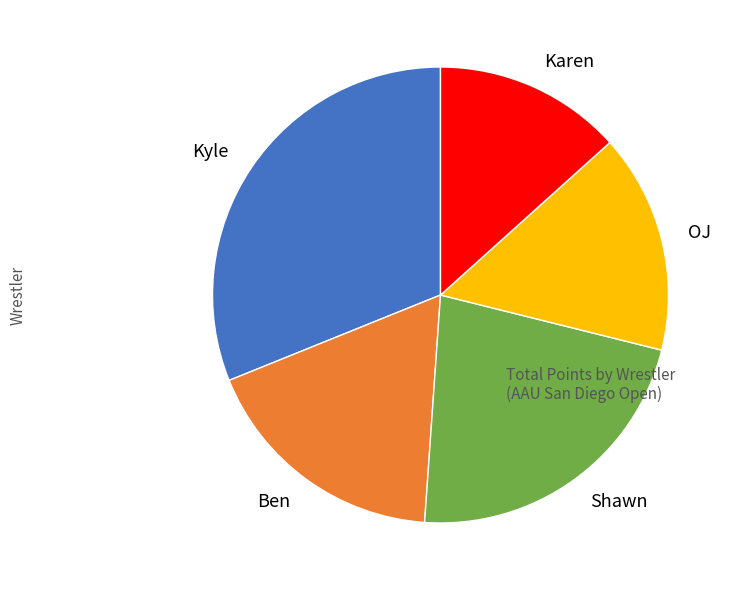

How many slices are in this pie chart?

5